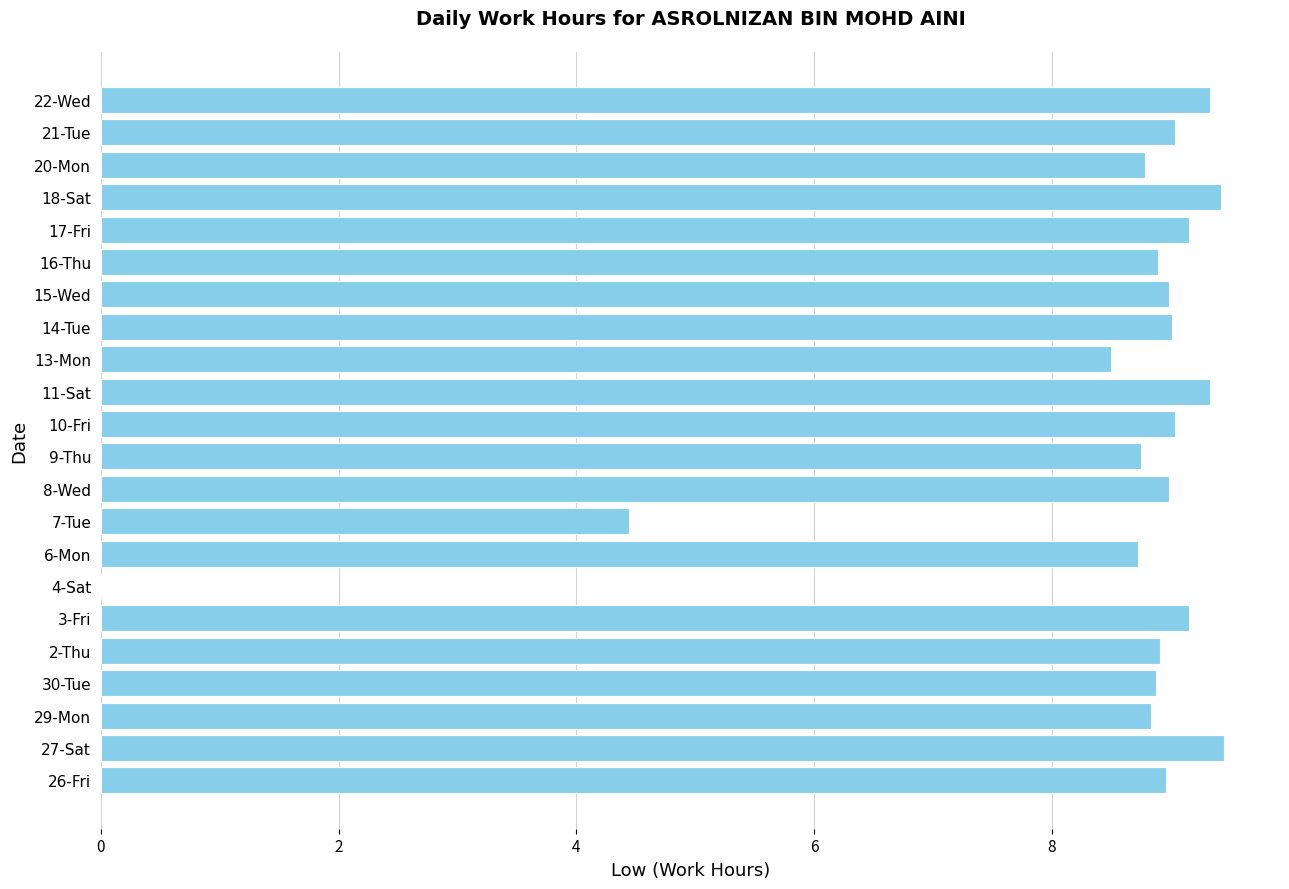

Which has a higher value, 20-Mon or 4-Sat?

20-Mon